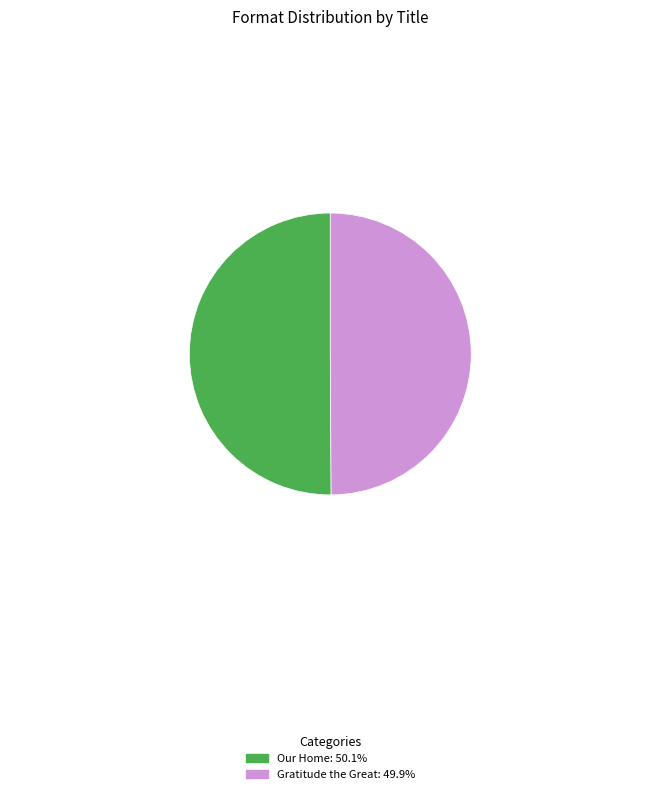

Do Gratitude the Great: 49.9% and Our Home: 50.1% together represent more than half of the pie?

Yes